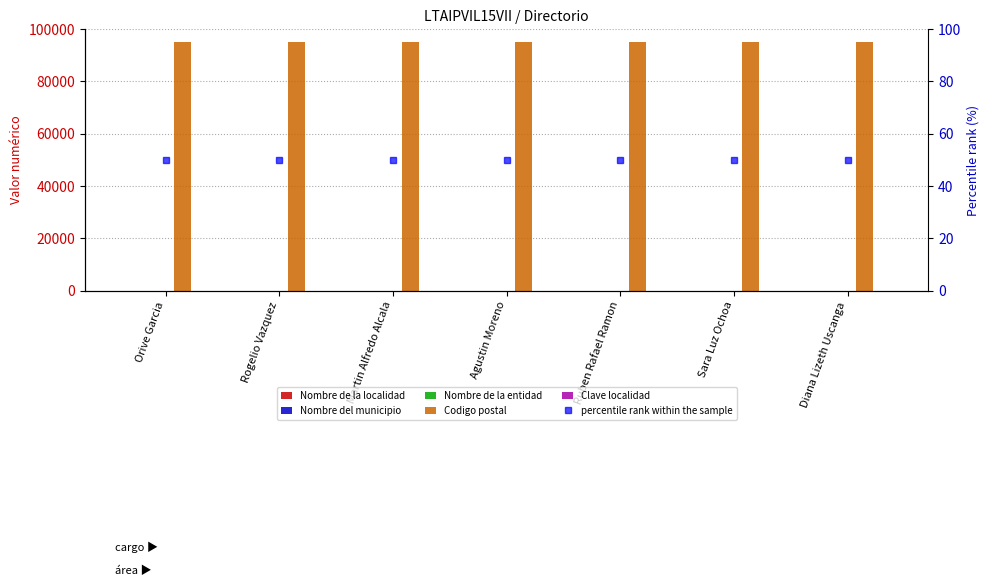

Is the value of Codigo postal at Rogelio Vazquez greater than the value of percentile rank within the sample at Orive Garcia?

Yes